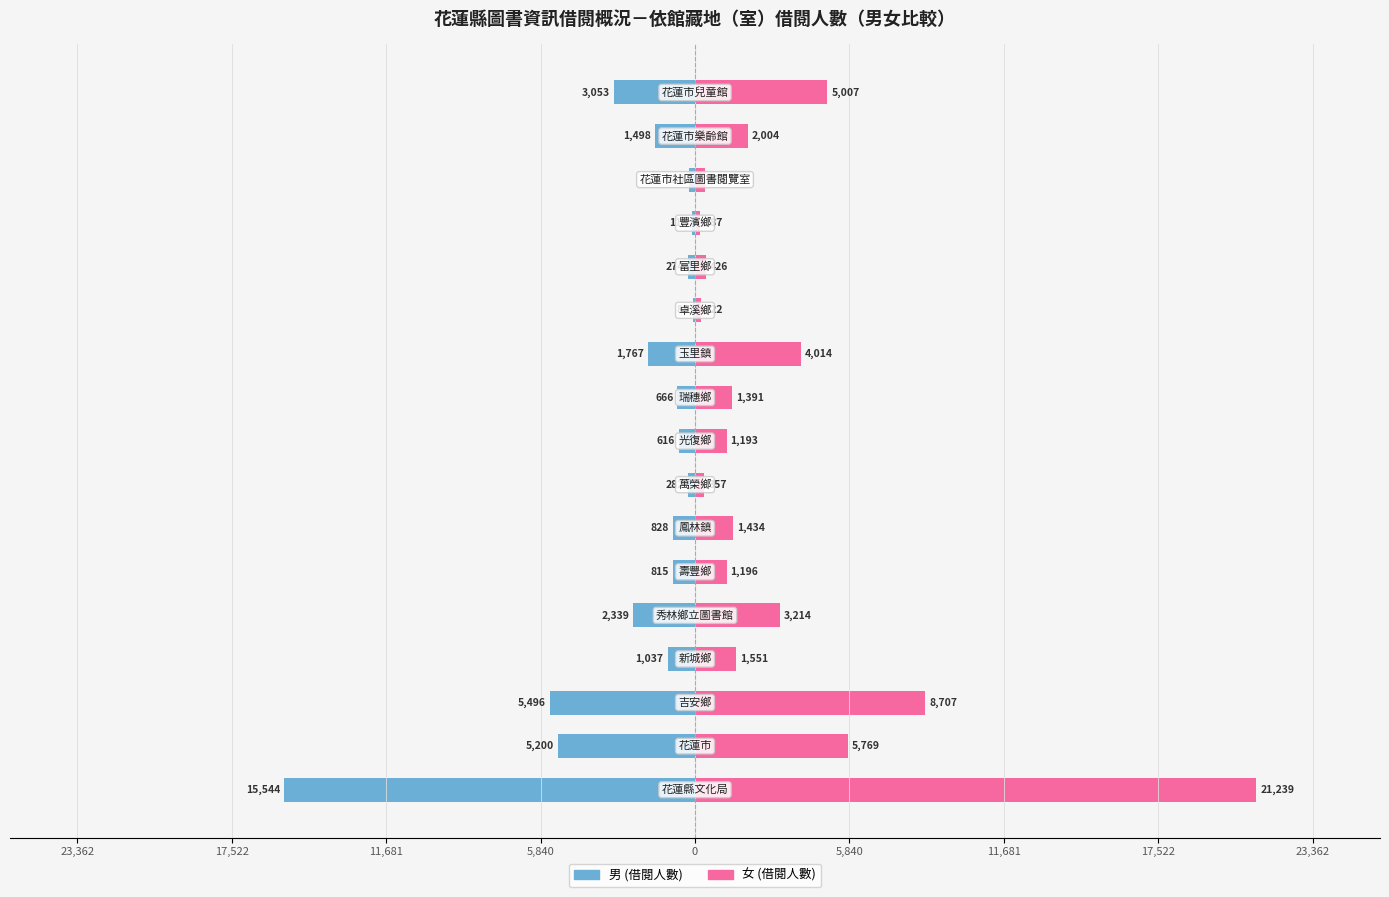

Rank the series by their maximum value, from highest to lowest.

女 (借閱人數), 男 (借閱人數)